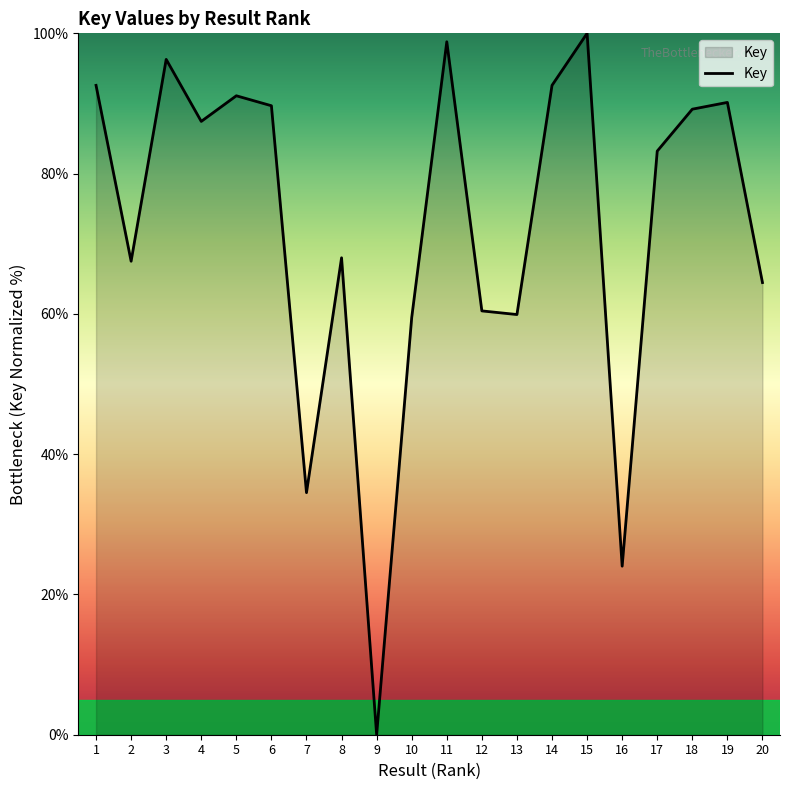

What value does the data have at 20?

64.5